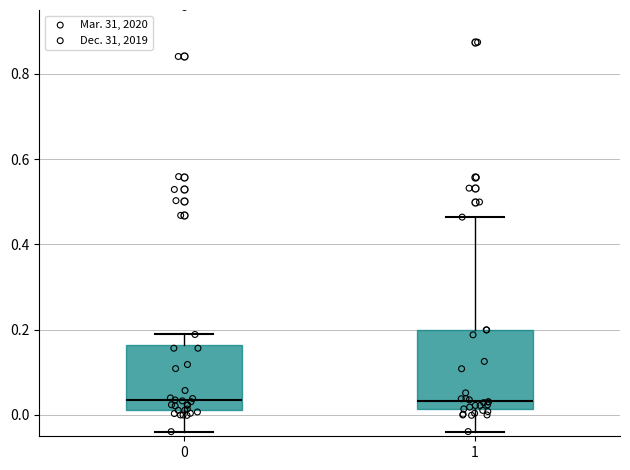

Comparing the boxes themselves (not the whiskers), which one is the tallest?

1